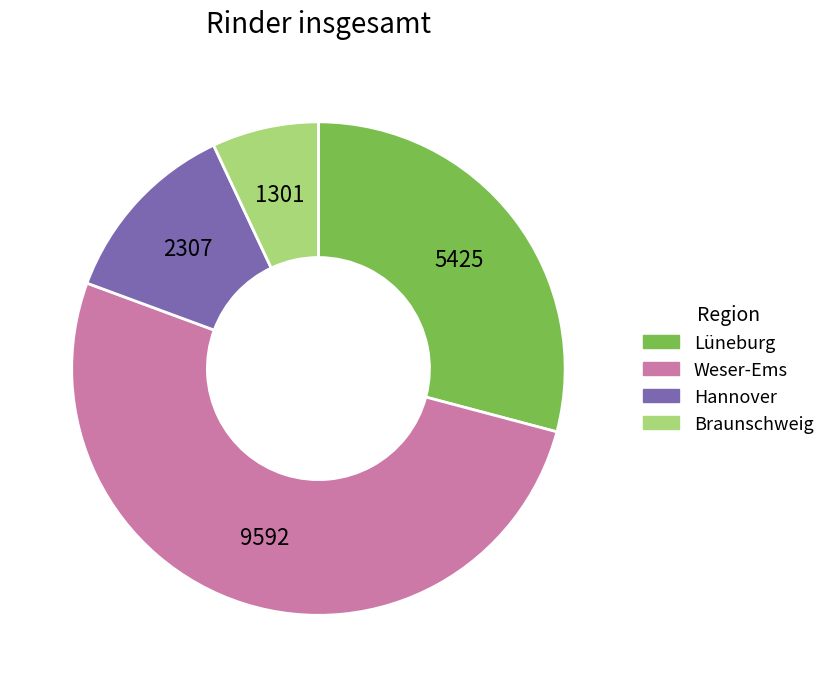

Is there any slice that represents more than half of the pie?

Yes